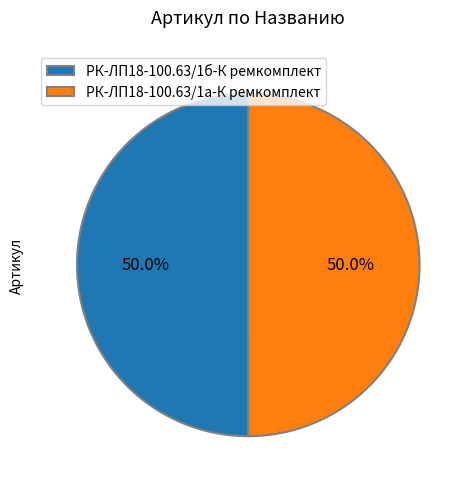

Approximately how many times larger is the value at РК-ЛП18-100.63/1а-К ремкомплект compared to РК-ЛП18-100.63/1б-К ремкомплект?

1.0